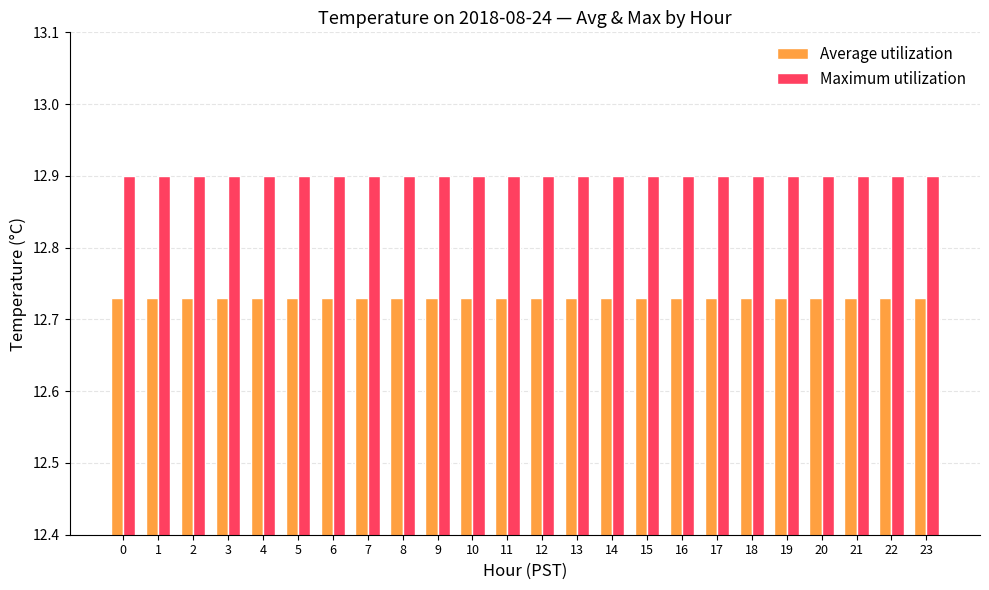

What is the total value across all series at 2?

25.6